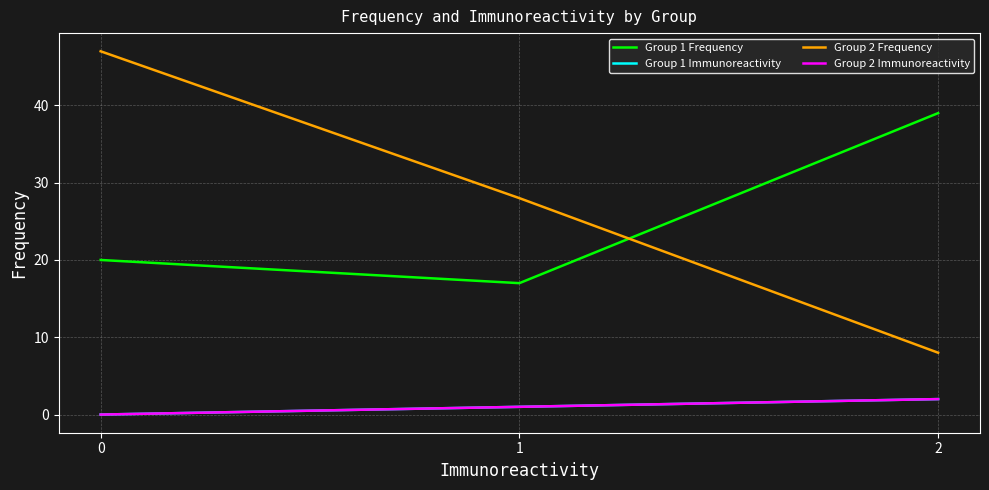

The Group 1 Frequency series shows 61 at 2. True or false?

False